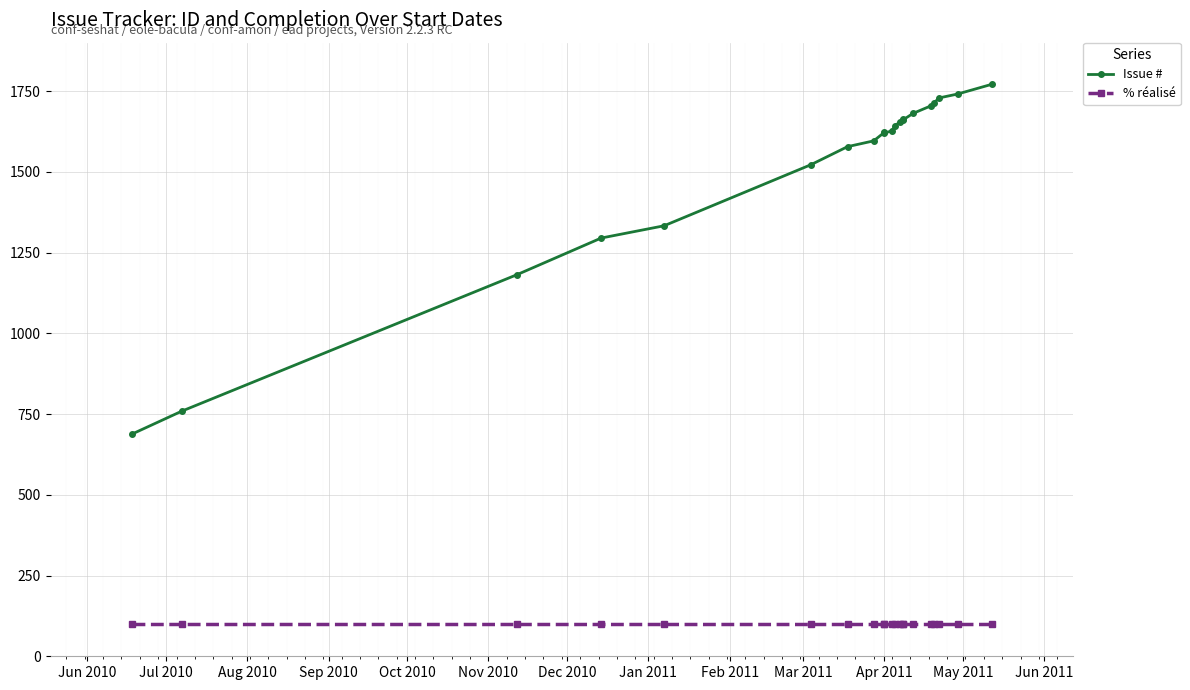

What is the minimum value for % réalisé?

100